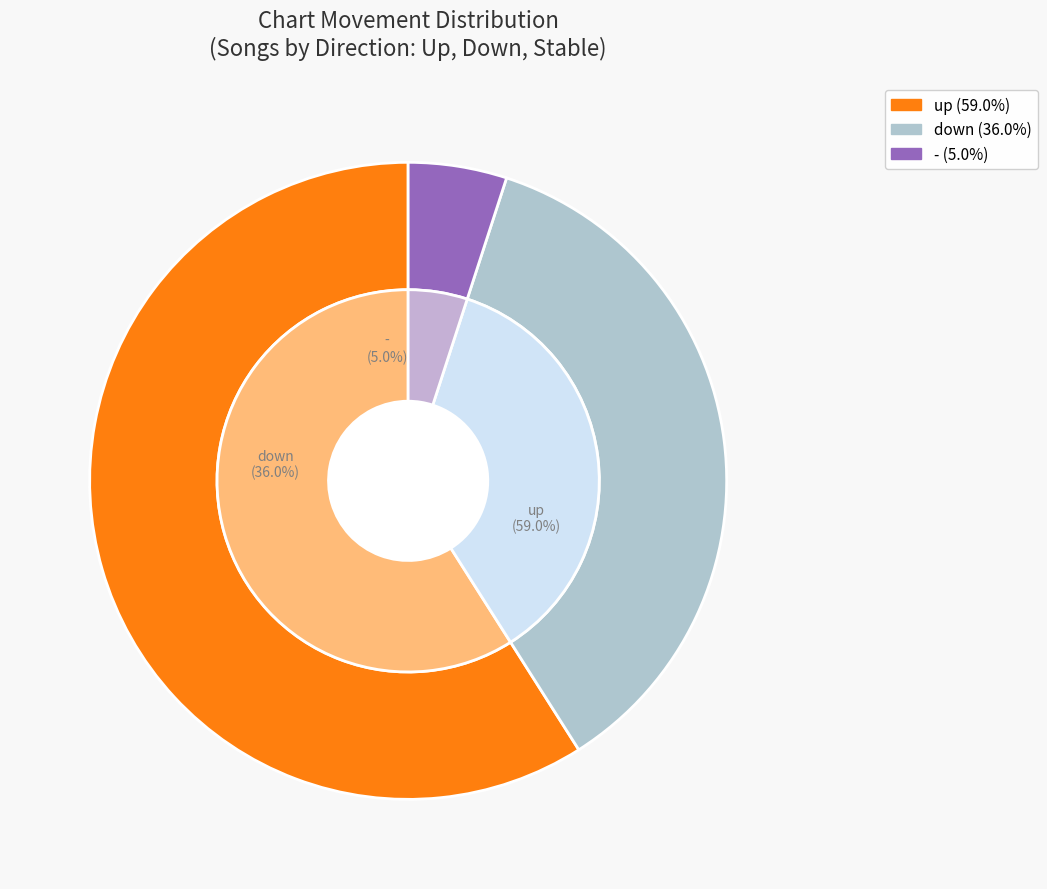

Rank the categories by value from lowest to highest.

-, down, up